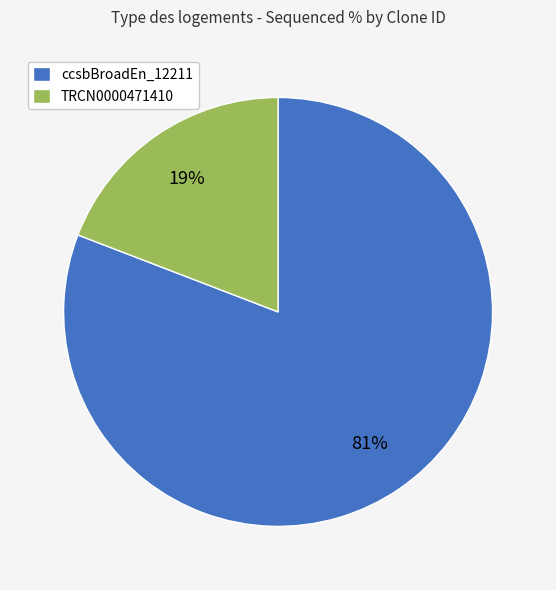

Combined, do TRCN0000471410 and ccsbBroadEn_12211 account for over 50%?

Yes